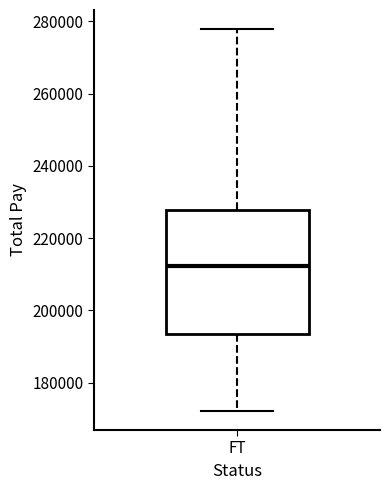

Read this box plot against the y-axis: the position of the median line, the range covered by the box, and the ends of both whiskers. The values are not printed on the chart, so give them approximately, as read against the axis.

median 212000, box 194000 to 228000, whiskers 172000 to 278000